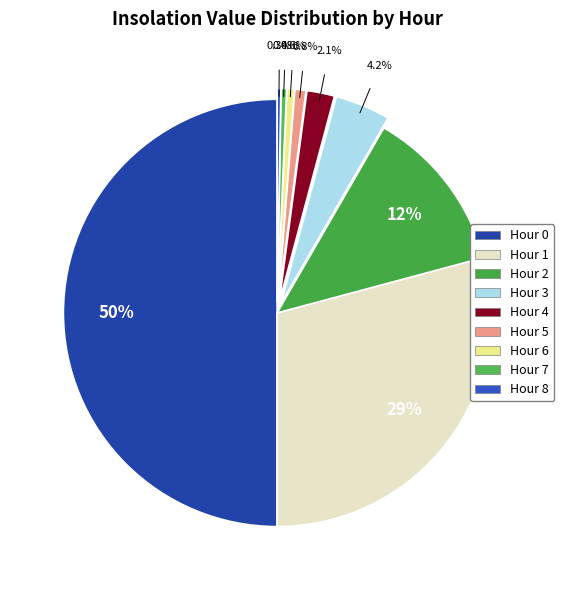

Combined, what portion of the pie is Hour 4 and Hour 1?

31.2%